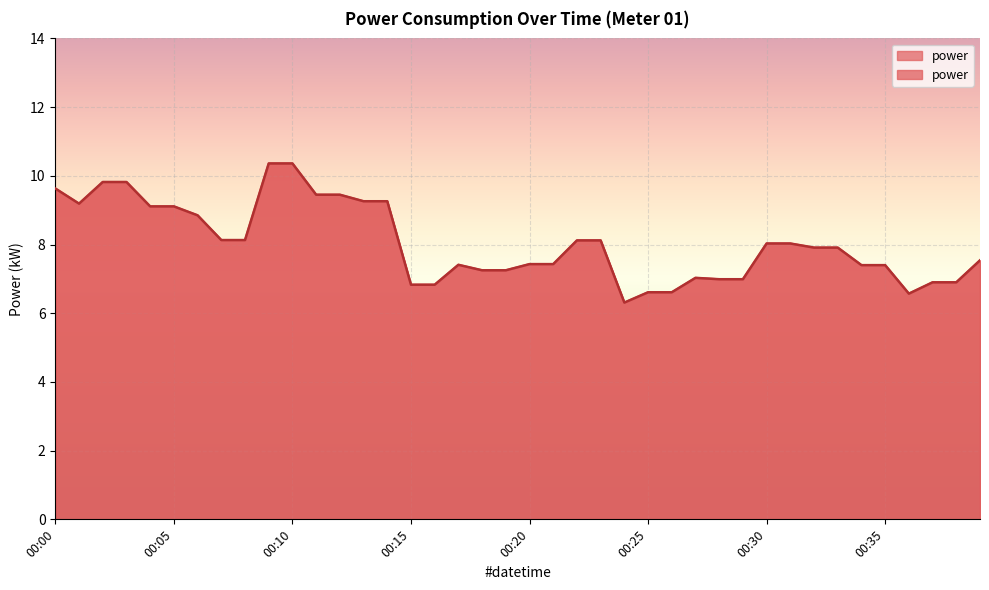

Reading right to left, what are all the values shown in this chart?

7.5	6.9	6.9	6.6	7.4	7.4	7.9	7.9	8.0	8.0	7.0	7.0	7.0	6.6	6.6	6.3	8.1	8.1	7.4	7.4	7.2	7.2	7.4	6.8	6.8	9.3	9.3	9.4	9.4	10.4	10.4	8.1	8.1	8.8	9.1	9.1	9.8	9.8	9.2	9.6